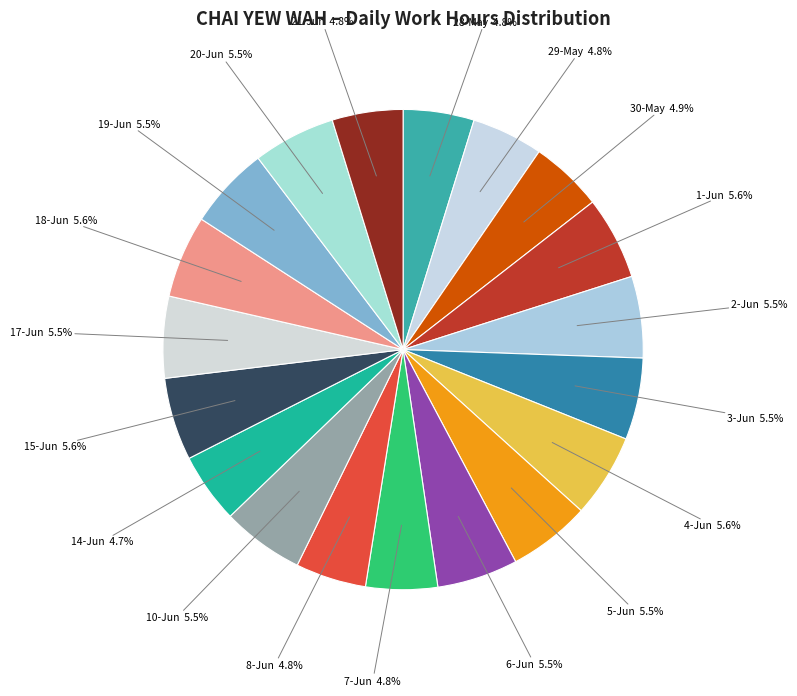

To the nearest percent, what is the average slice percentage?

5%